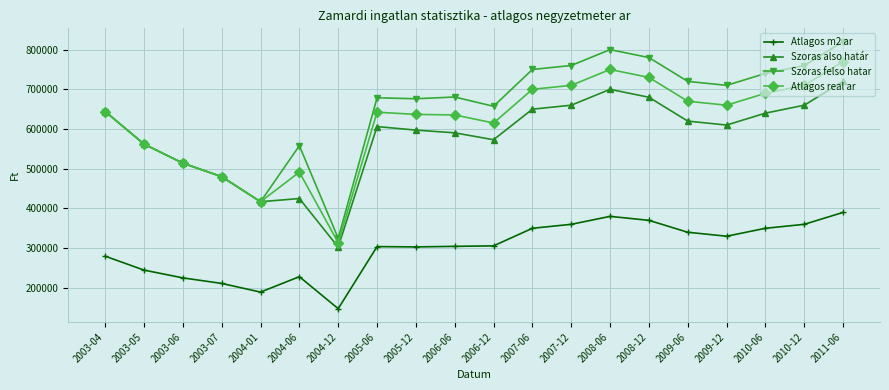

What is the label of the 13th point from the right?

2005-06